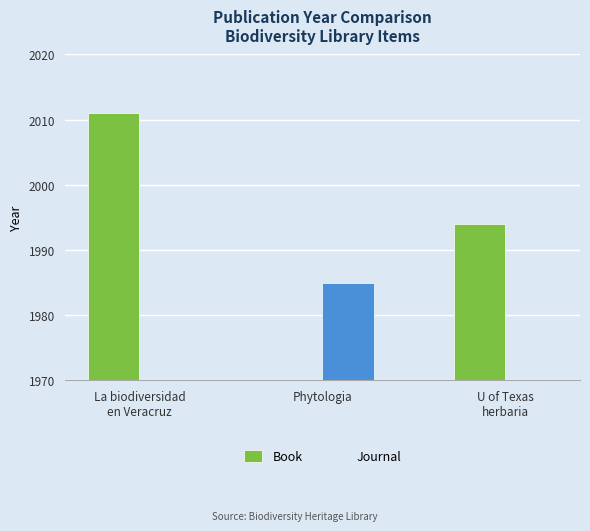

What are all the series names shown in the legend?

Book, Journal